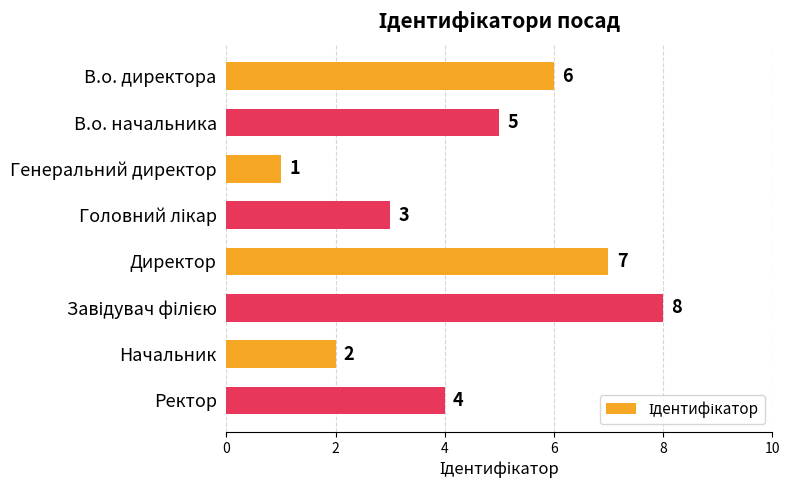

Which category has the lowest value across all series?

Генеральний директор